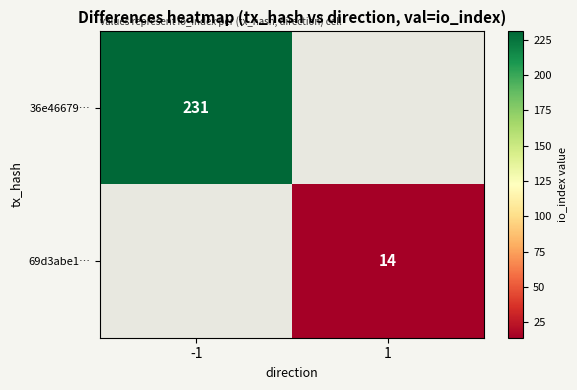

Is it true that 69d3abe1… equals 14 at 1?

True